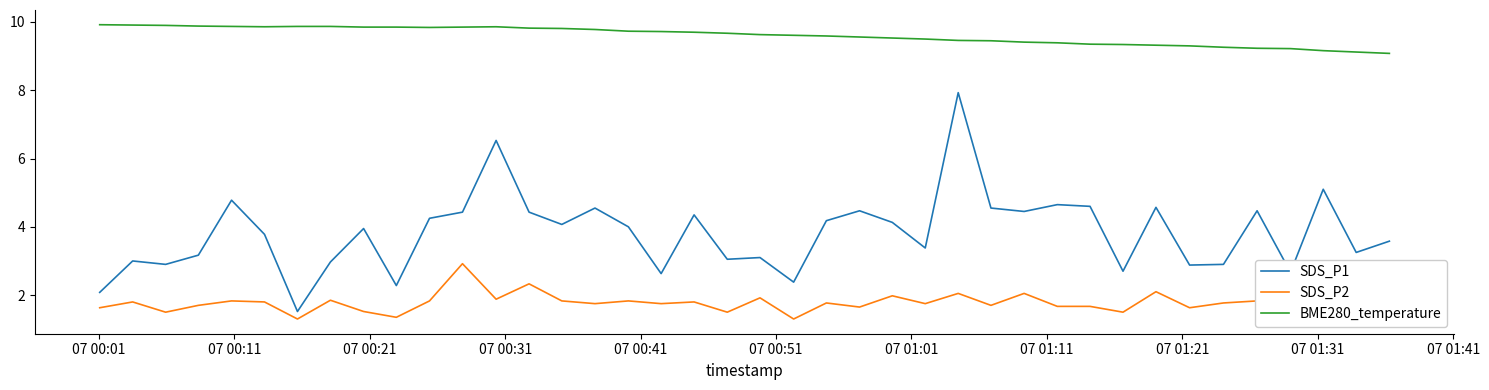

Which series has the largest total across all categories?

BME280_temperature